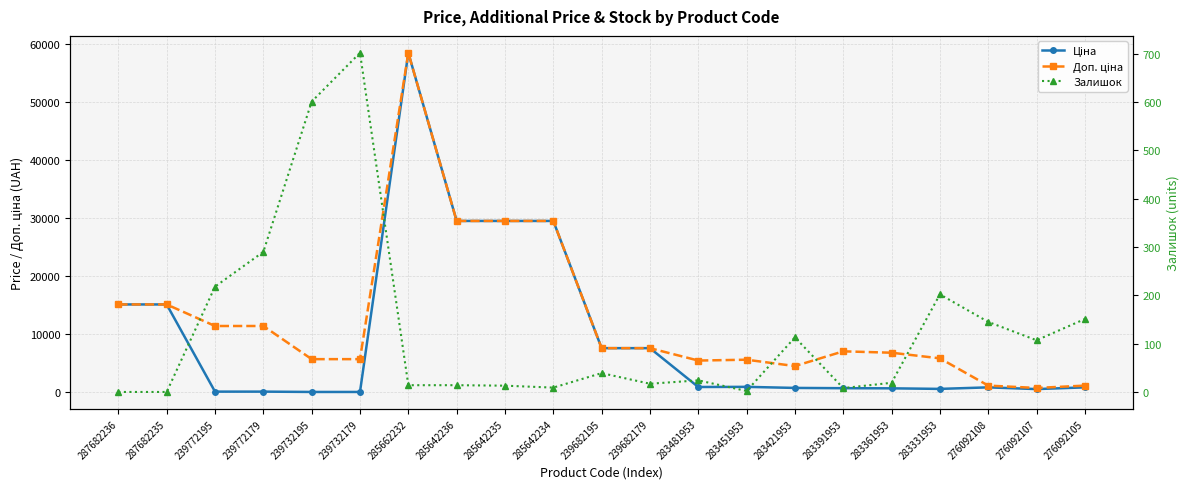

List the series in order of their overall mean, lowest first.

Залишок, Ціна, Доп. ціна